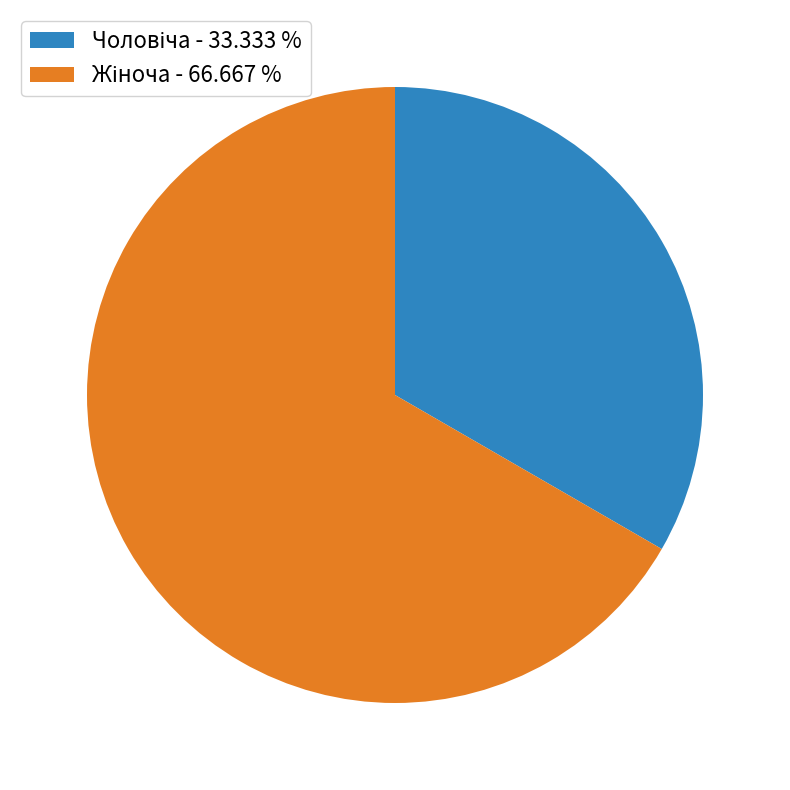

Is there any slice that represents more than half of the pie?

Yes